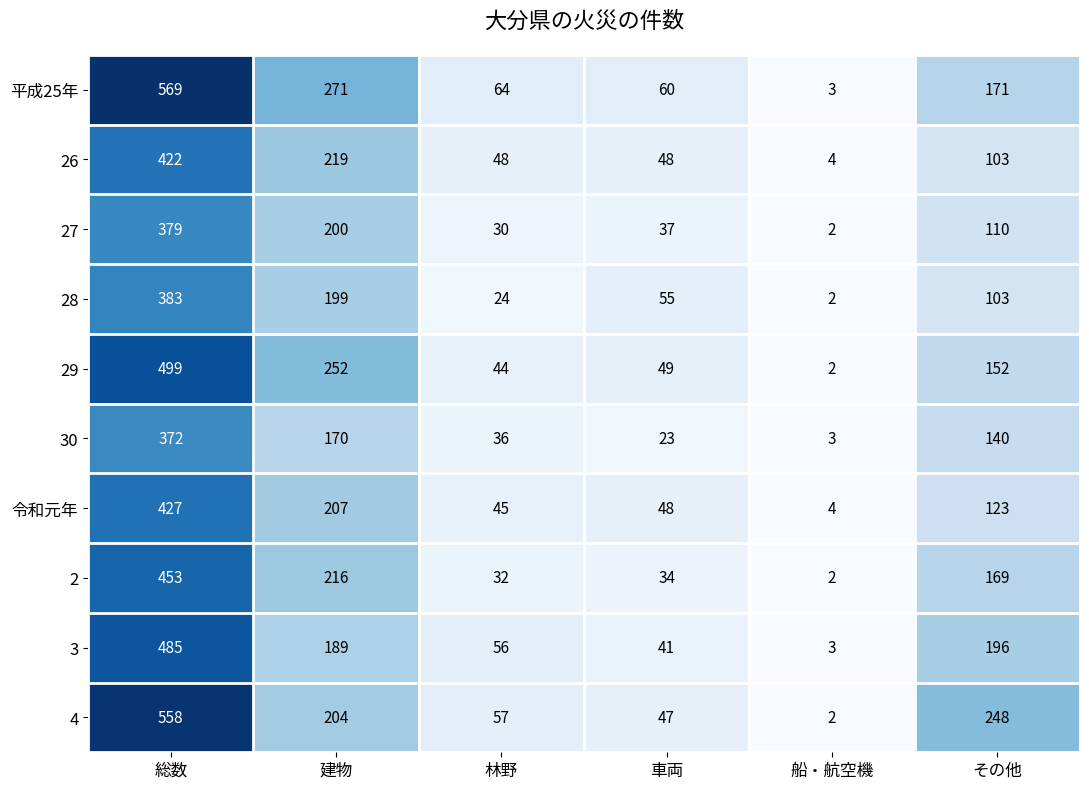

What is the difference between the second highest and minimum values in the 26 series?

215